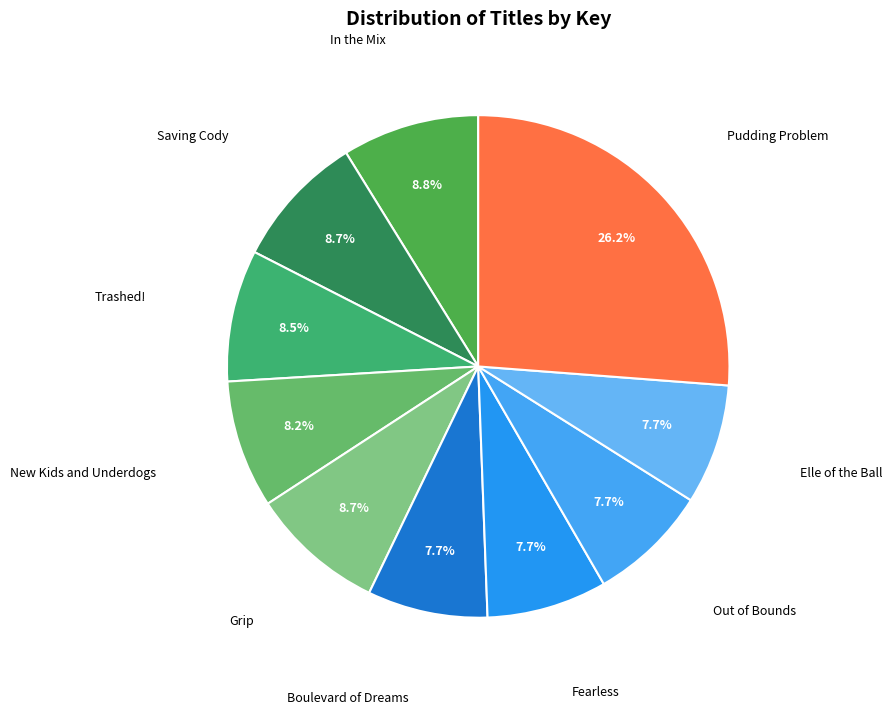

Rank the categories by value from lowest to highest.

Elle of the Ball, Out of Bounds, Fearless, Boulevard of Dreams, New Kids and Underdogs, Trashed!, Grip, Saving Cody, In the Mix, Pudding Problem